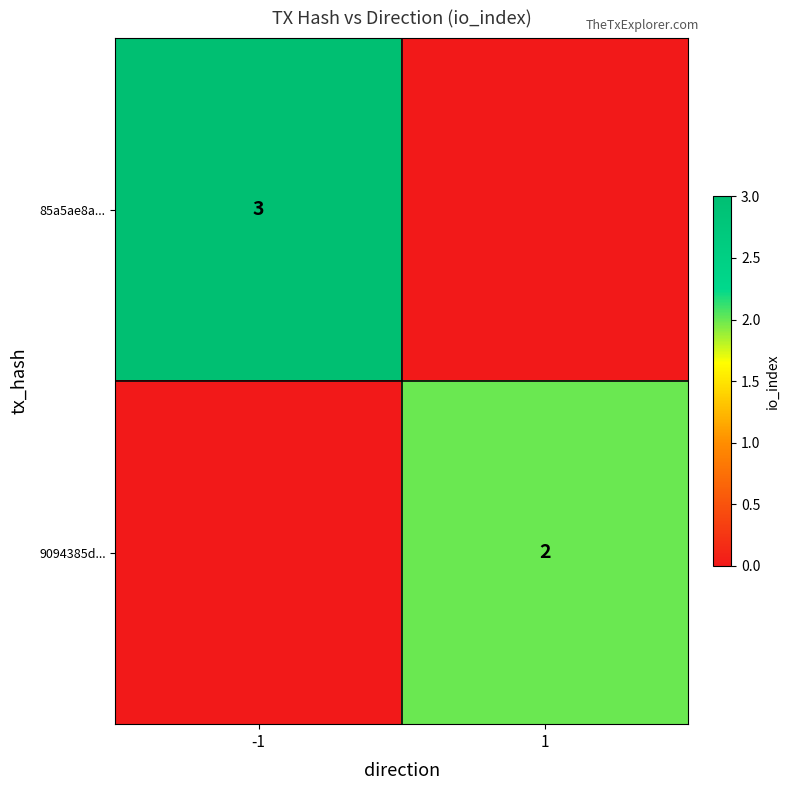

True or false: 85a5ae8a... has a value of 3 at -1.

True